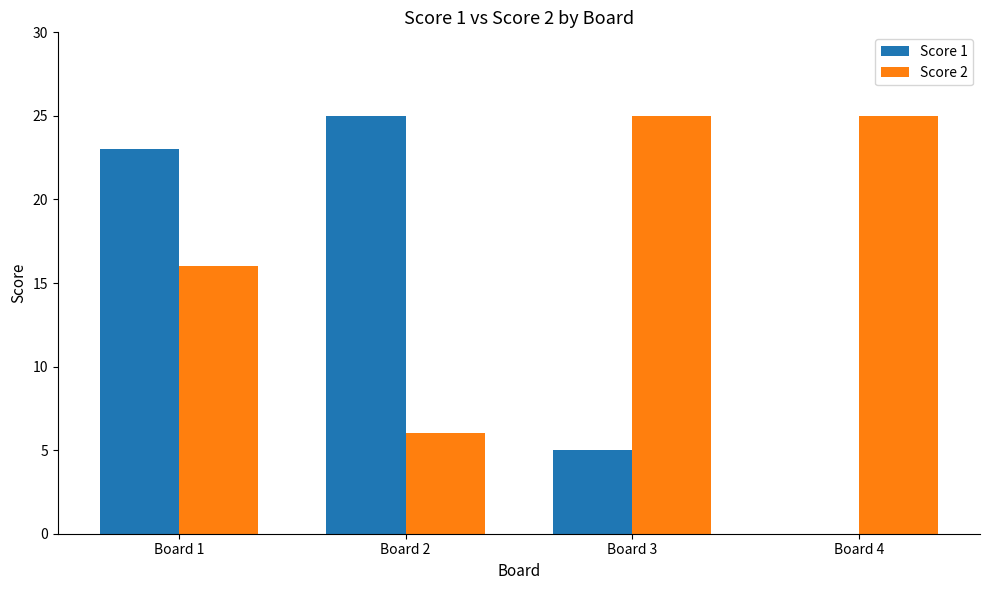

Which series has the largest total across all categories?

Score 2